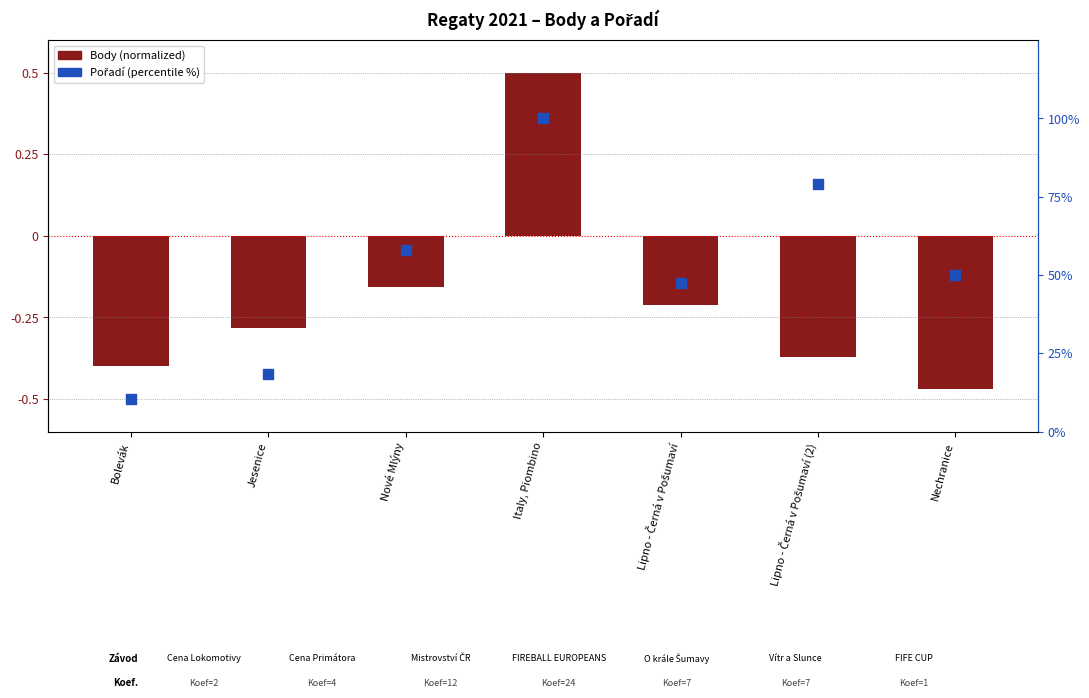

At how many categories does at least one series exceed 65?

2